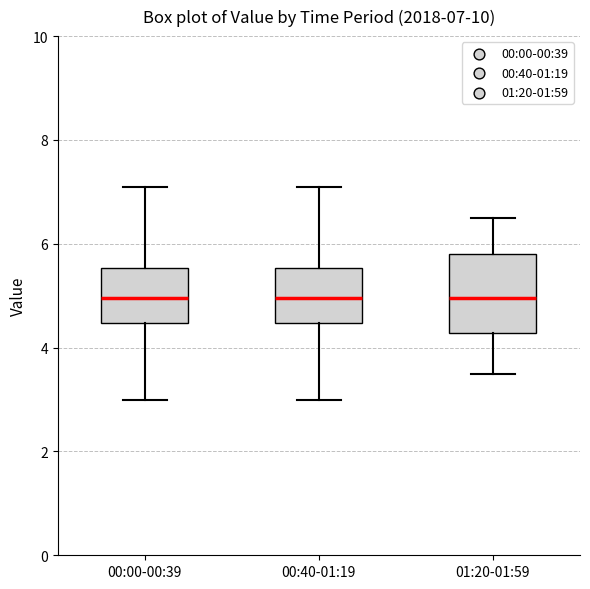

Which box is the tallest, from its lower edge to its upper edge?

01:20-01:59